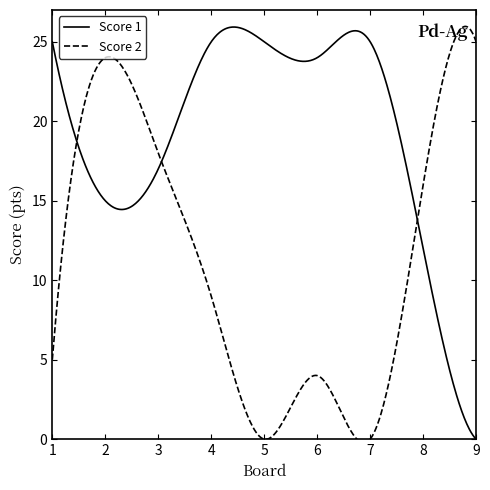

How many intersections are there between Score 2 and Score 1?

3